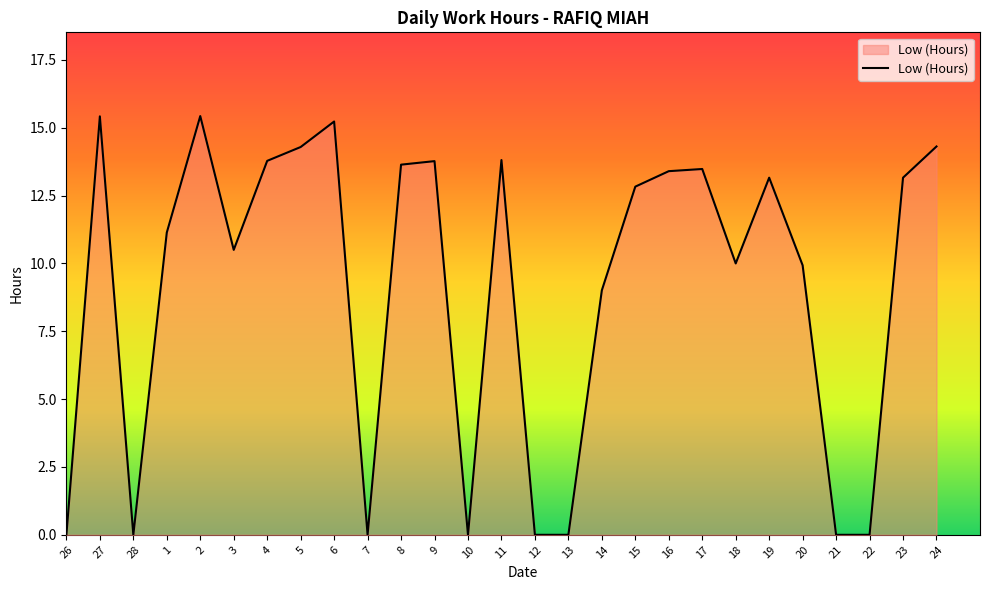

What value does the data have at 15?

12.8